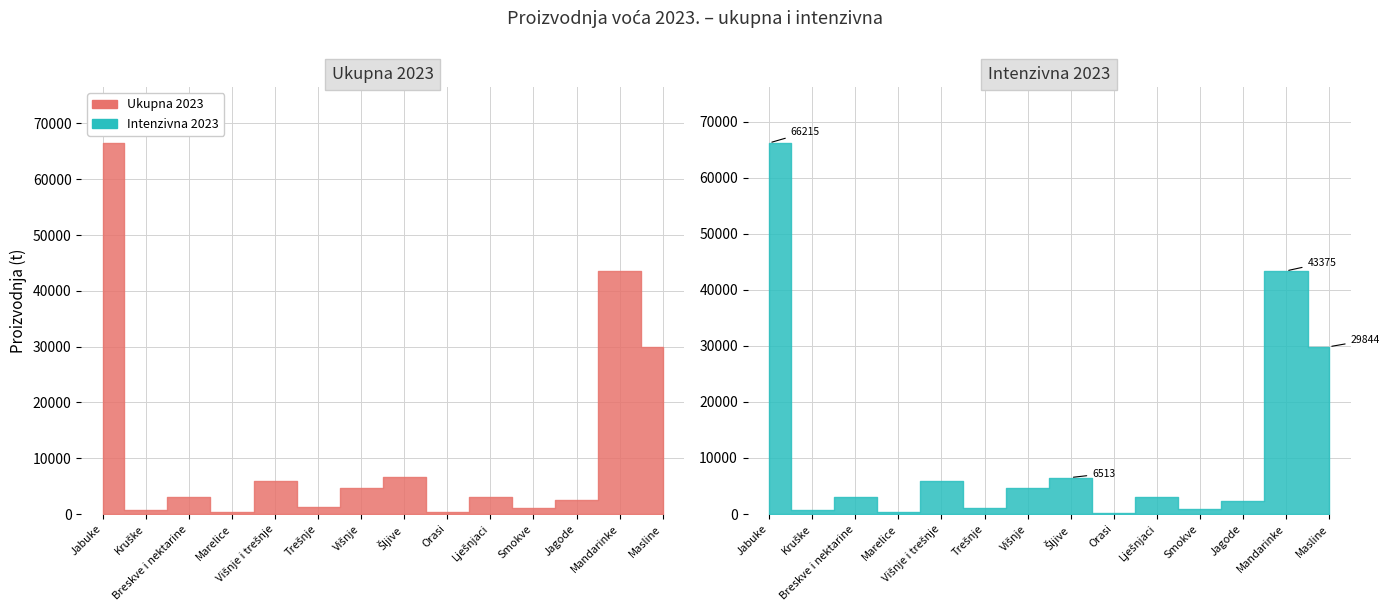

Rank the series at Orasi from highest to lowest value.

Ukupna 2023, Intenzivna 2023